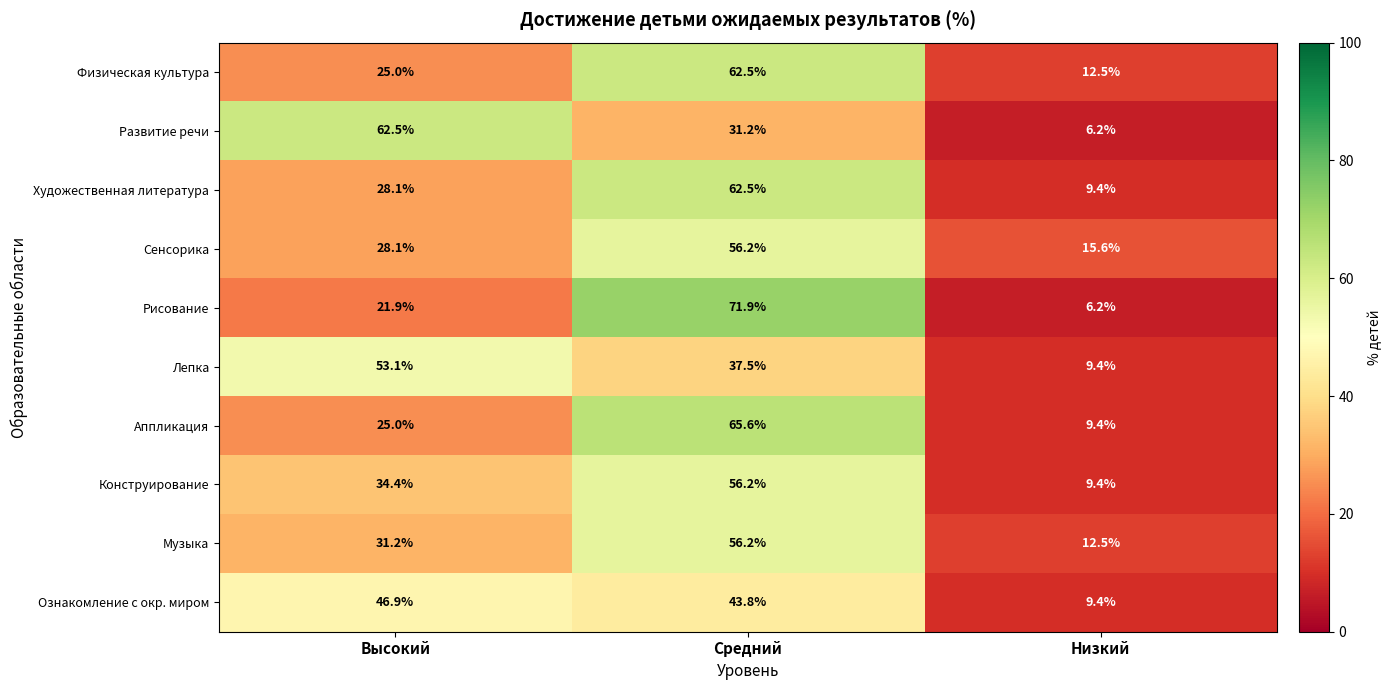

Where is Развитие речи nearest to the value 34?

Средний